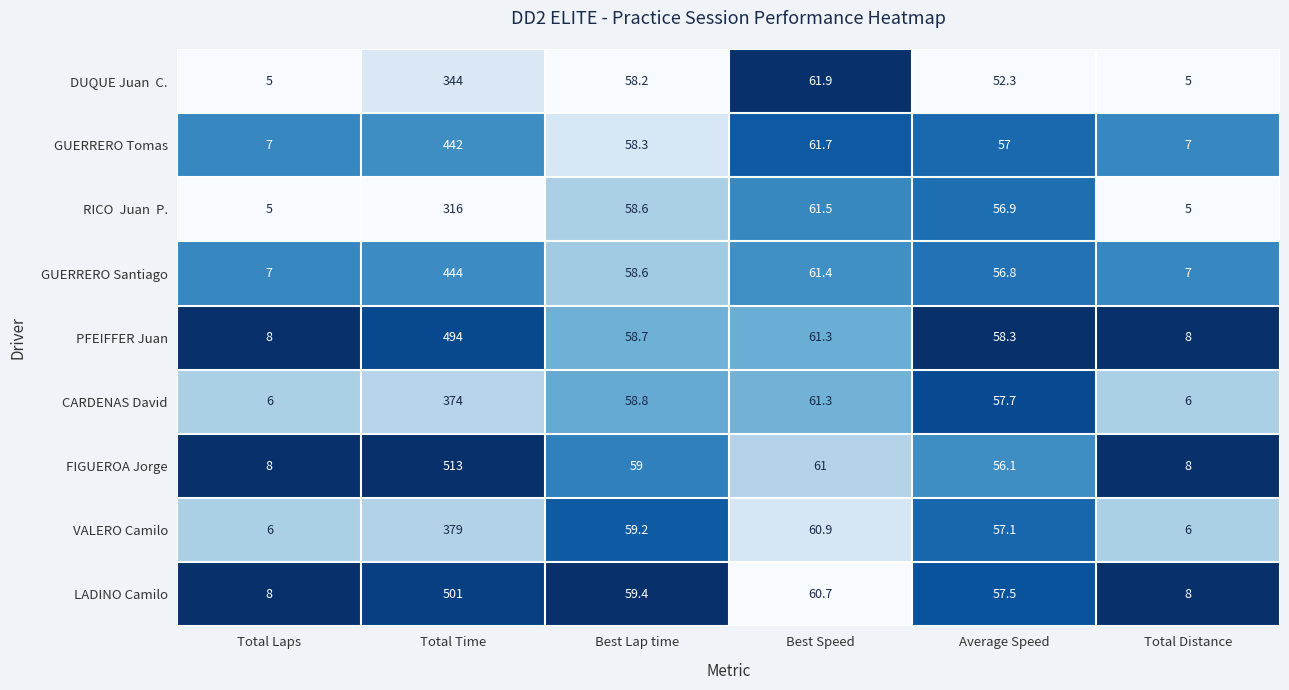

Which series has the largest total across all categories?

FIGUEROA Jorge